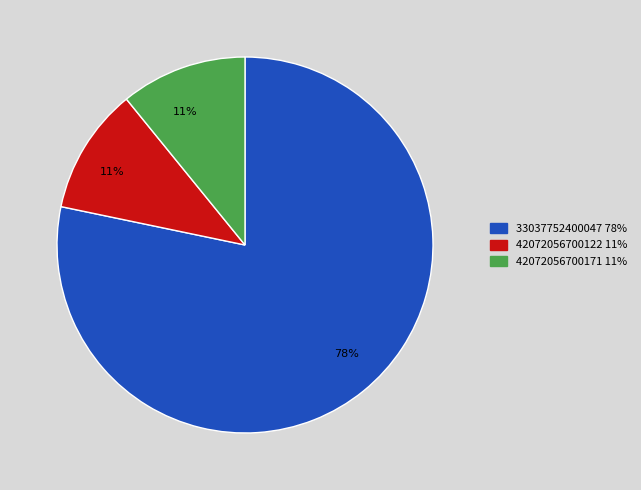

Combined, do 42072056700171 and 33037752400047 account for over 50%?

Yes